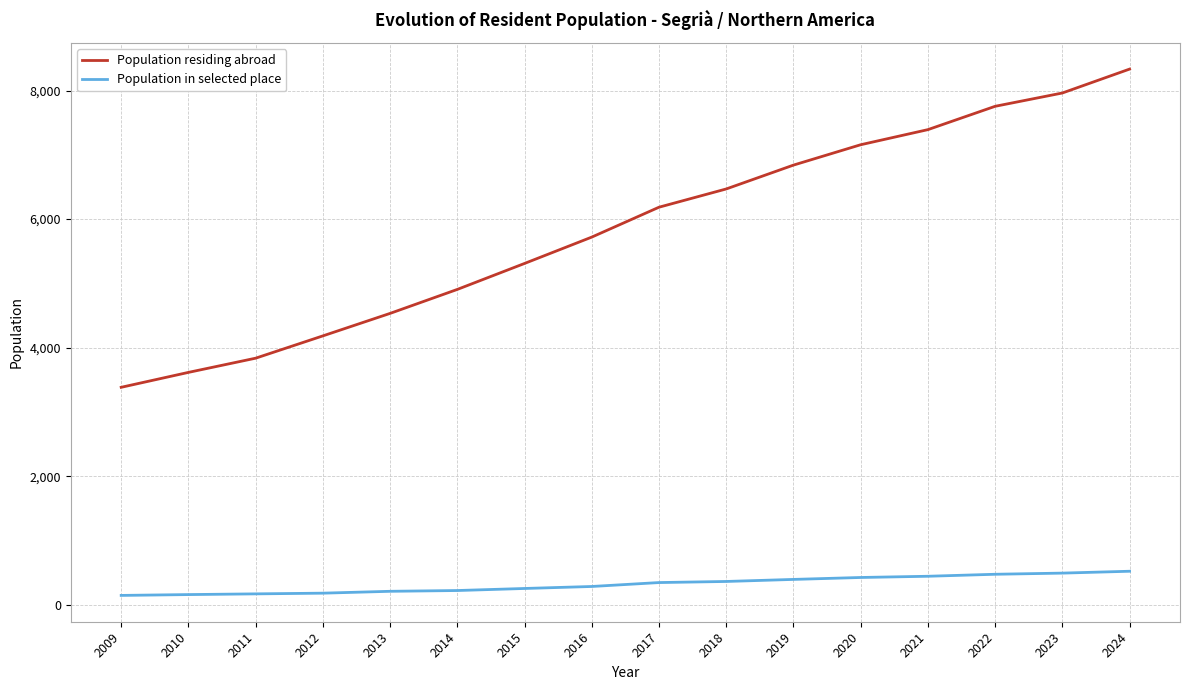

At how many categories does at least one series exceed 6136?

8